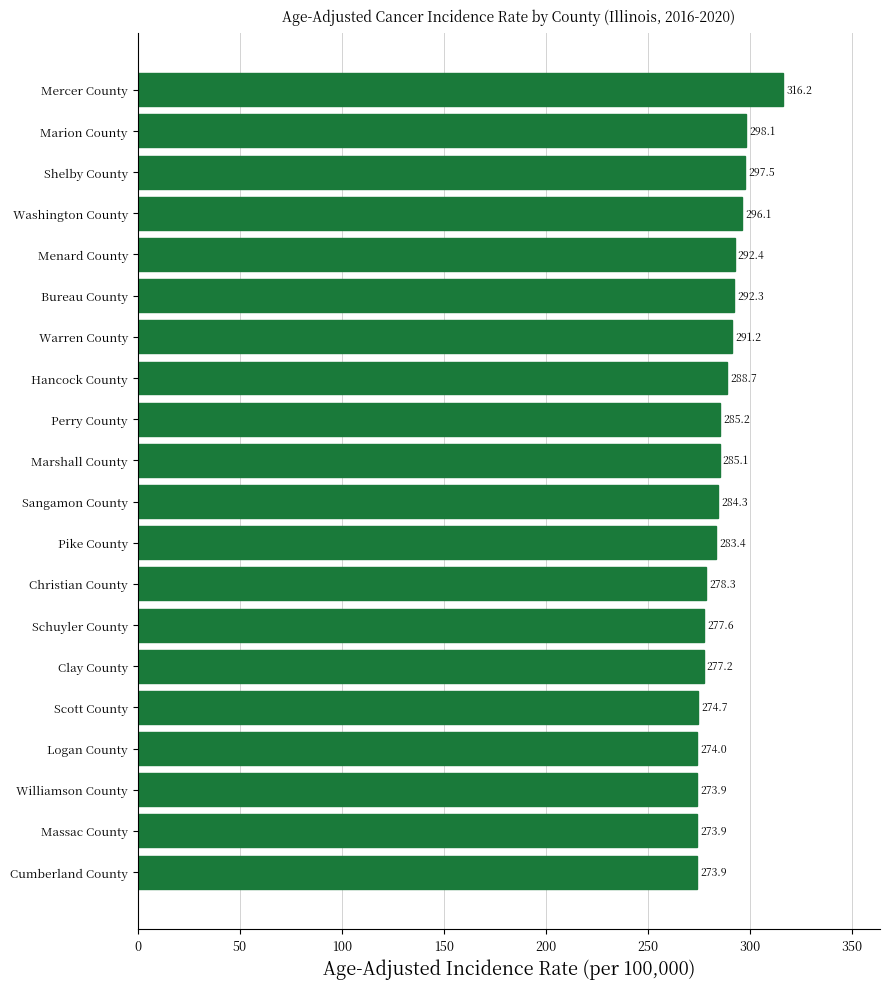

At which label is the value closest to 295?

Washington County